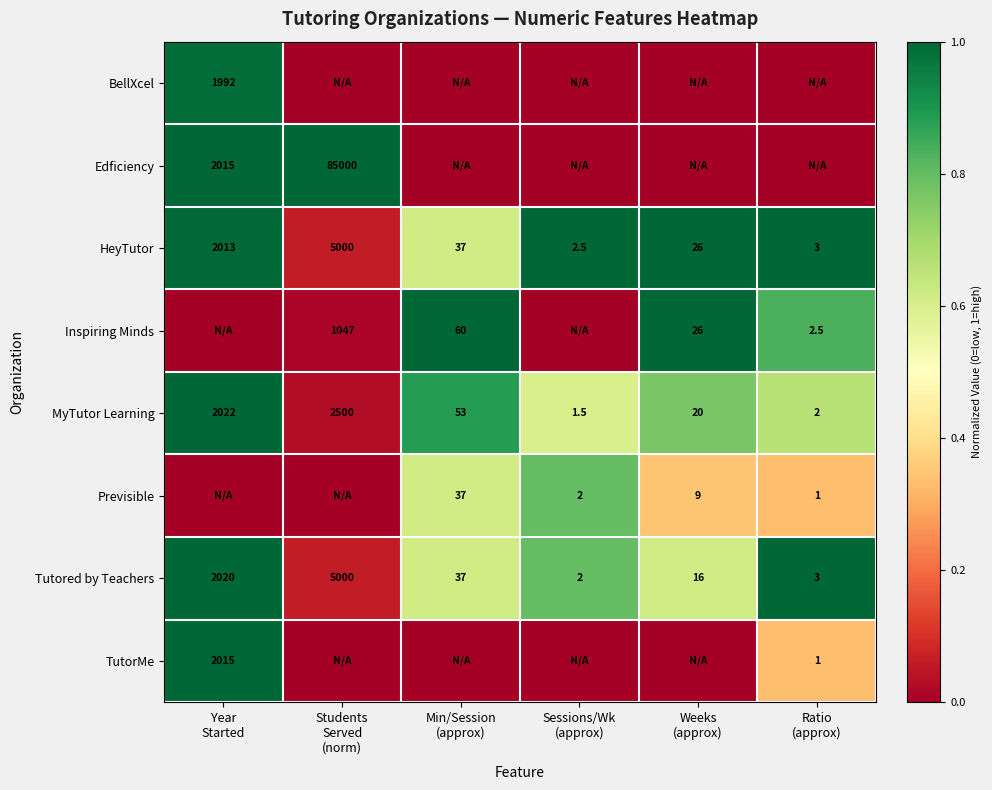

What is the difference between the maximum and minimum values in the MyTutor Learning series?

2498.5